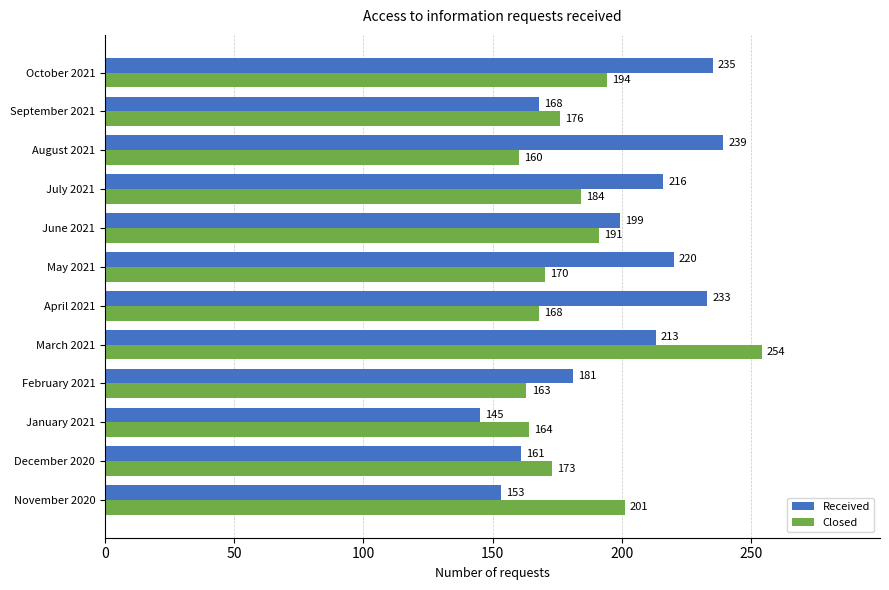

What is the difference between the highest and lowest values at March 2021?

41